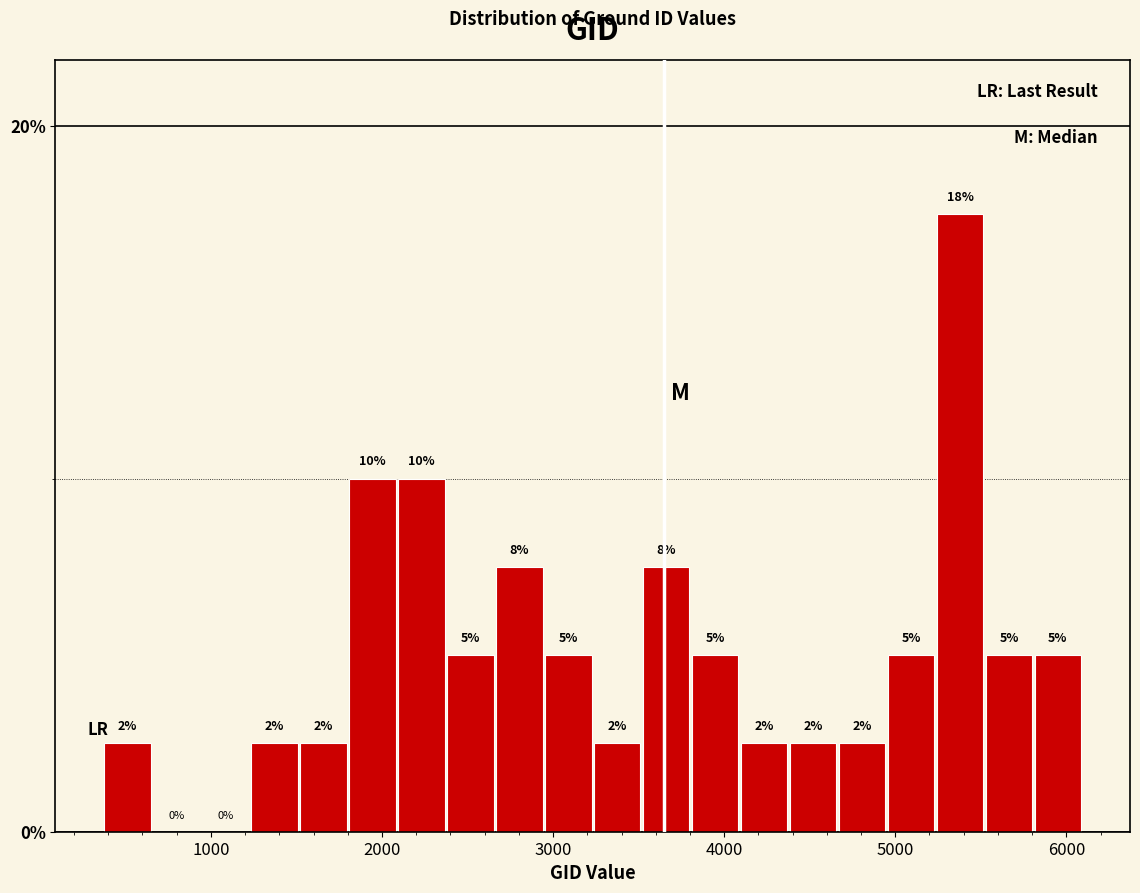

Read against the x-axis, roughly where is the centre of the tallest bar?

5400